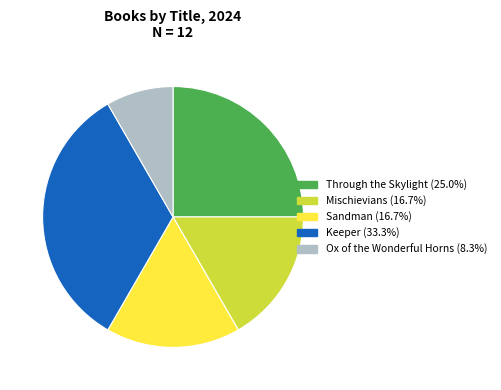

What is the largest slice in the pie chart?

Keeper